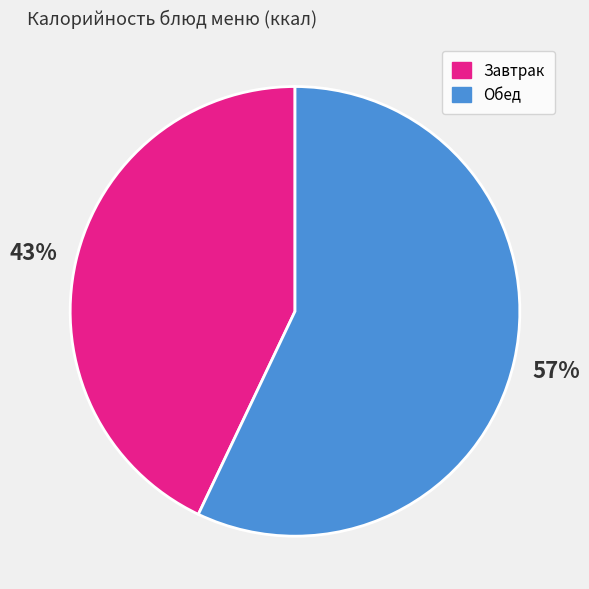

To the nearest percent, what is the difference between the largest and smallest slice percentages?

14%